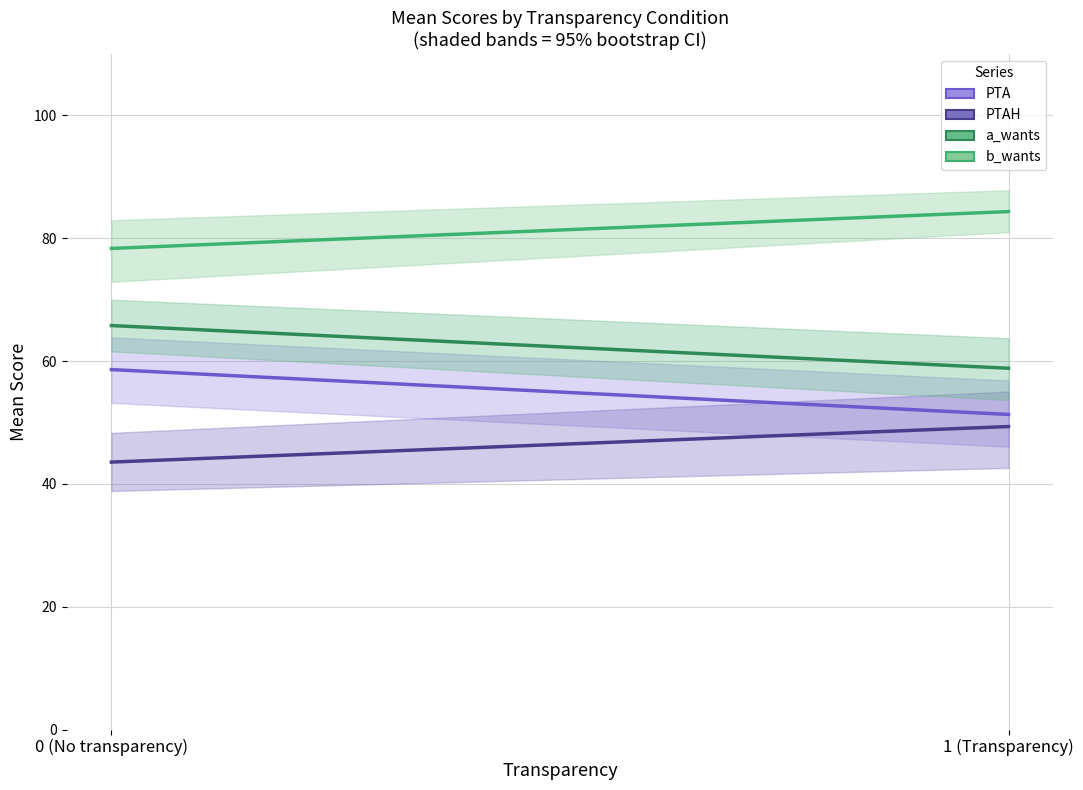

Which series has the widest spread of values?

PTA